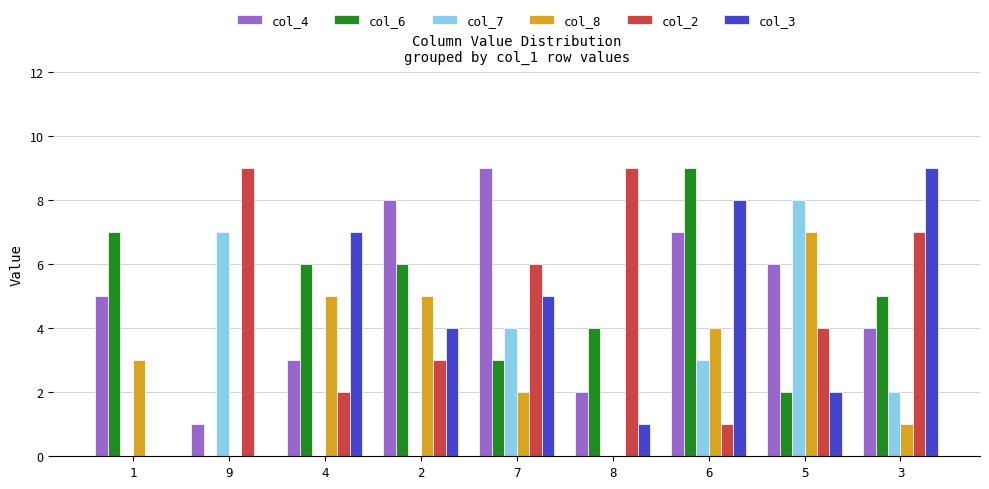

Is the value of col_8 at 8 greater than the value of col_7 at 7?

No